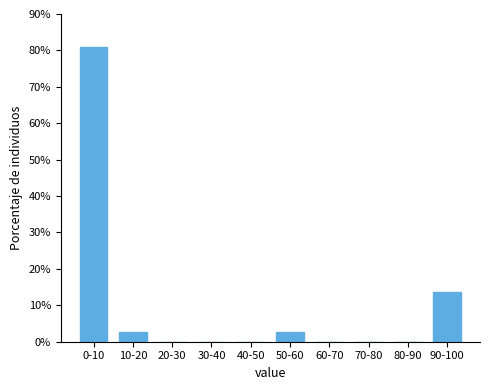

Reading right to left, list all the values displayed in this chart.

90-100=13.7	80-90=0.0	70-80=0.0	60-70=0.0	50-60=2.6	40-50=0.0	30-40=0.0	20-30=0.0	10-20=2.6	0-10=81.0